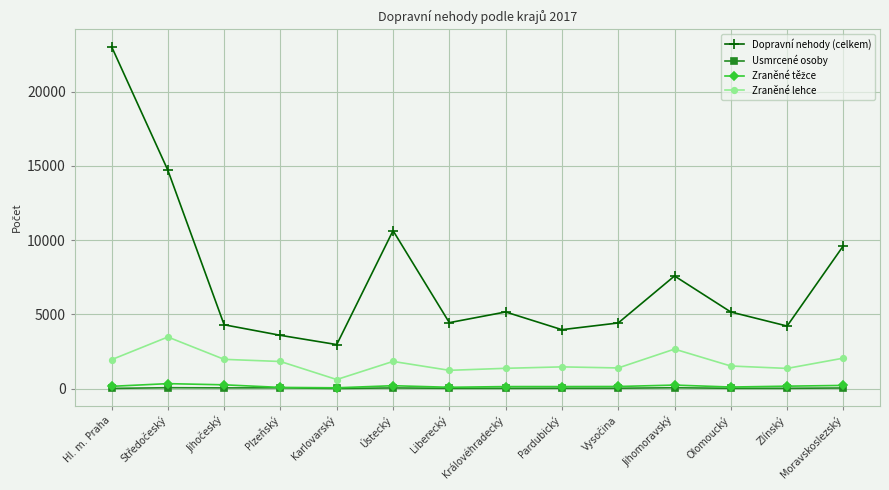

What is the label of the 8th point from the left?

Královéhradecký